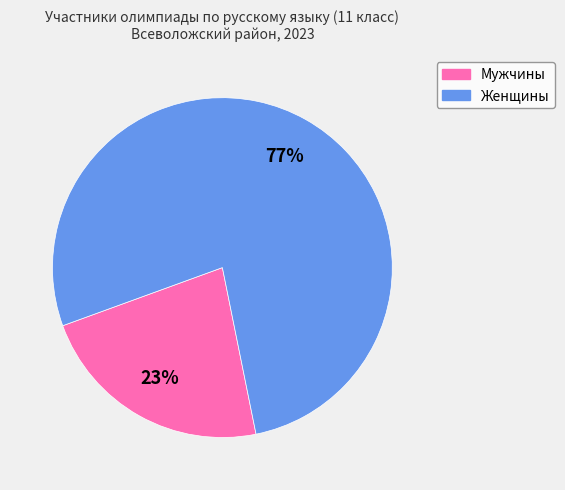

Is there a majority slice in this chart?

Yes